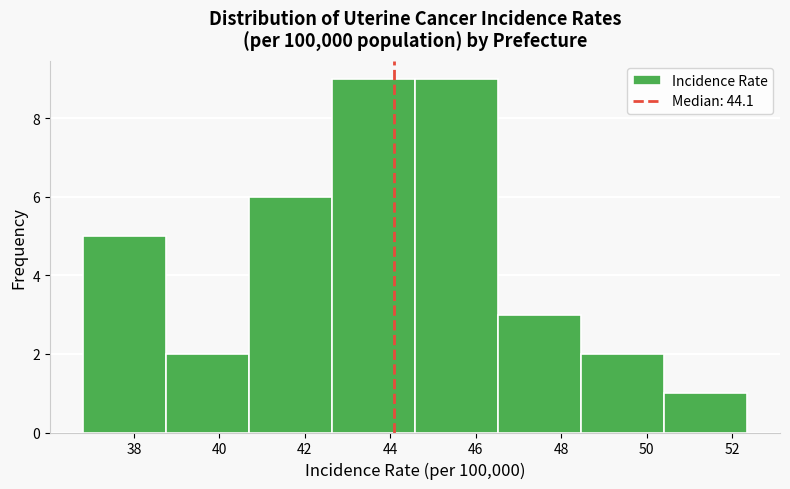

Reading left to right, list every bar in this chart as the range it spans on the x-axis followed by its height. Neither the bar edges nor the heights are printed on the chart, so give them approximately, as read against the axes.

36.8 to 38.8: 5
38.8 to 40.6: 2
40.6 to 42.6: 6
42.6 to 44.6: 9
44.6 to 46.6: 9
46.6 to 48.4: 3
48.4 to 50.4: 2
50.4 to 52.4: 1